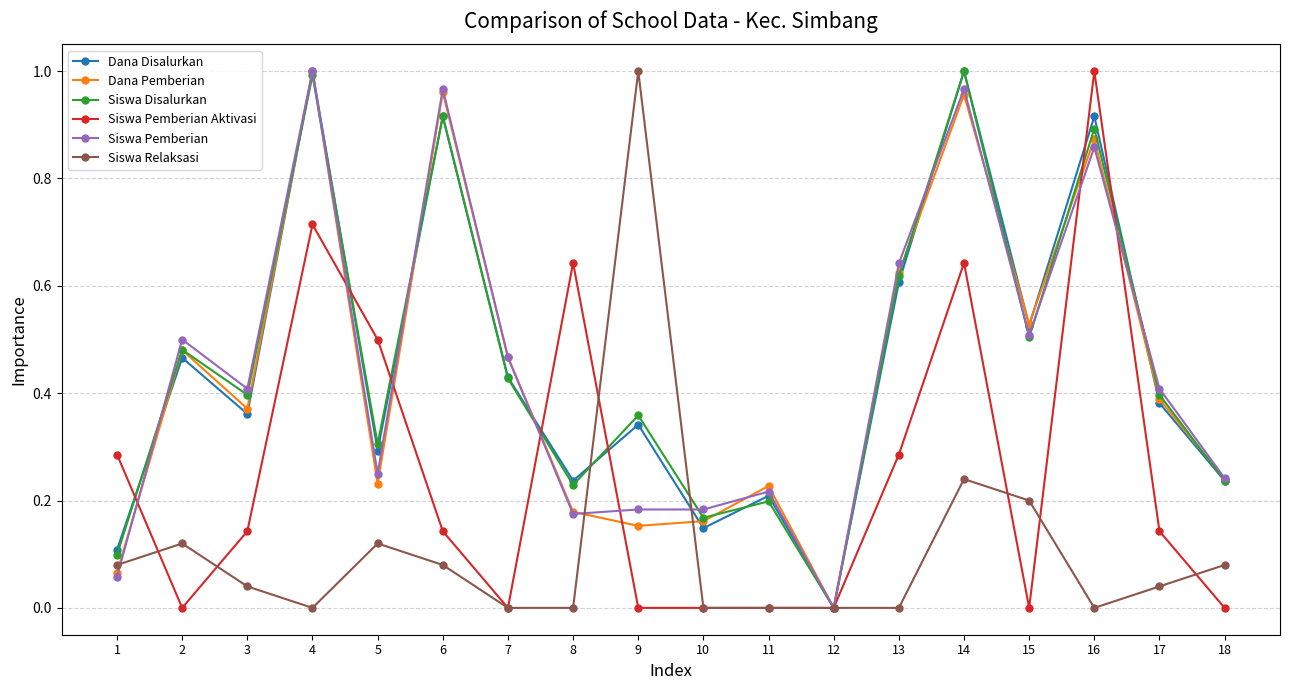

What is the total value across all series at 7?

1.8